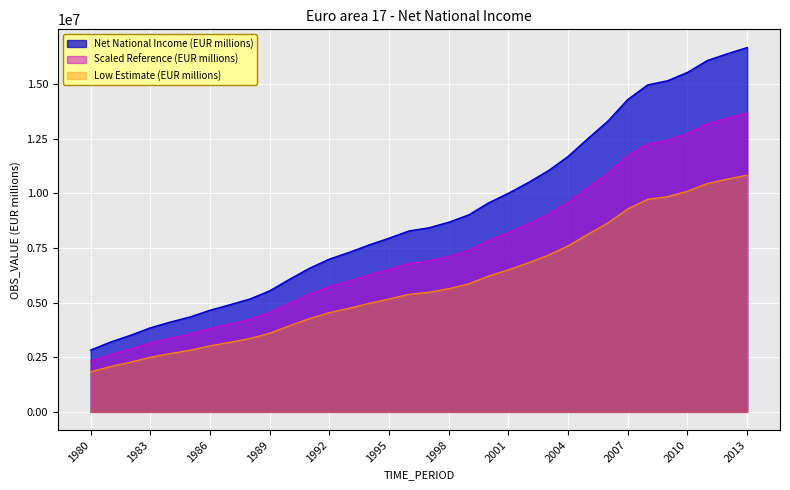

Approximately how many times larger is the value at 1986 compared to 1992?

0.7